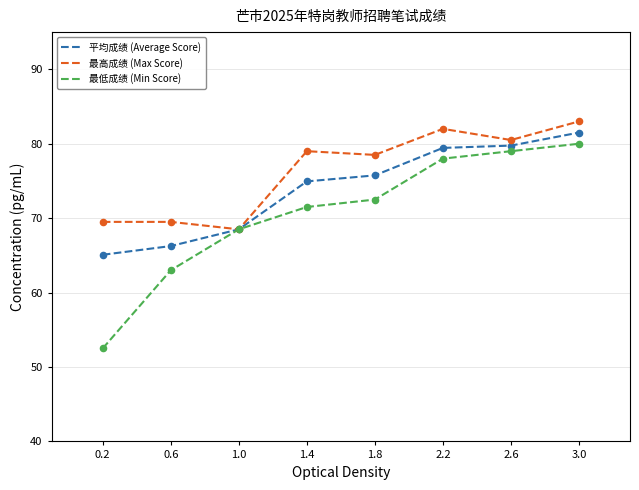

Which series has the largest range (max minus min)?

最低成绩 (Min Score)